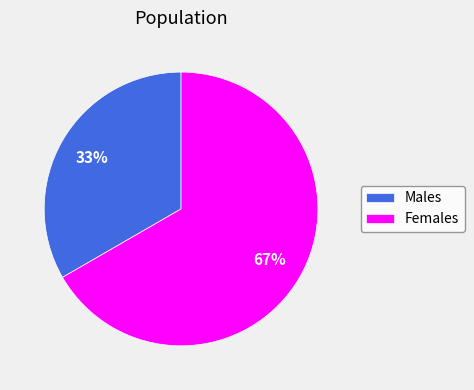

What is the smallest slice in the pie chart?

Males